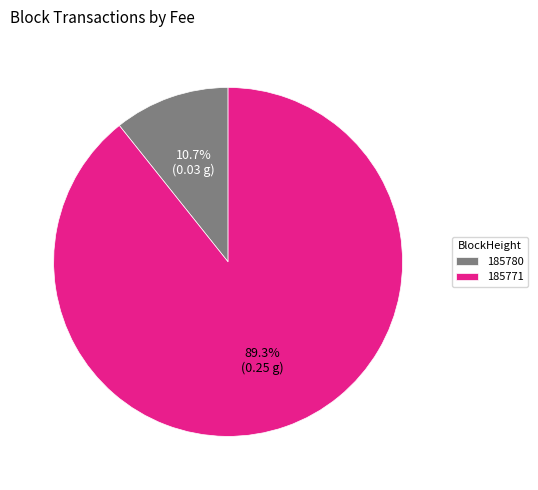

How many slices are in this pie chart?

2